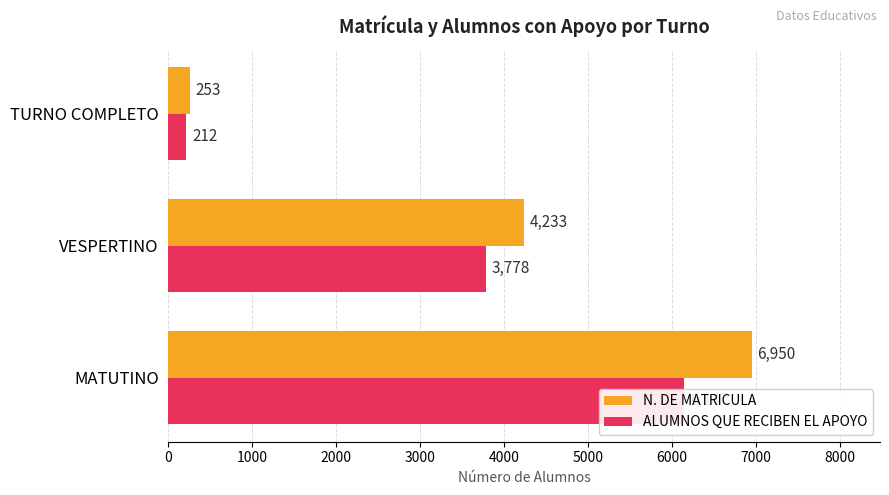

At MATUTINO, list the series in order from largest to smallest.

N. DE MATRICULA, ALUMNOS QUE RECIBEN EL APOYO